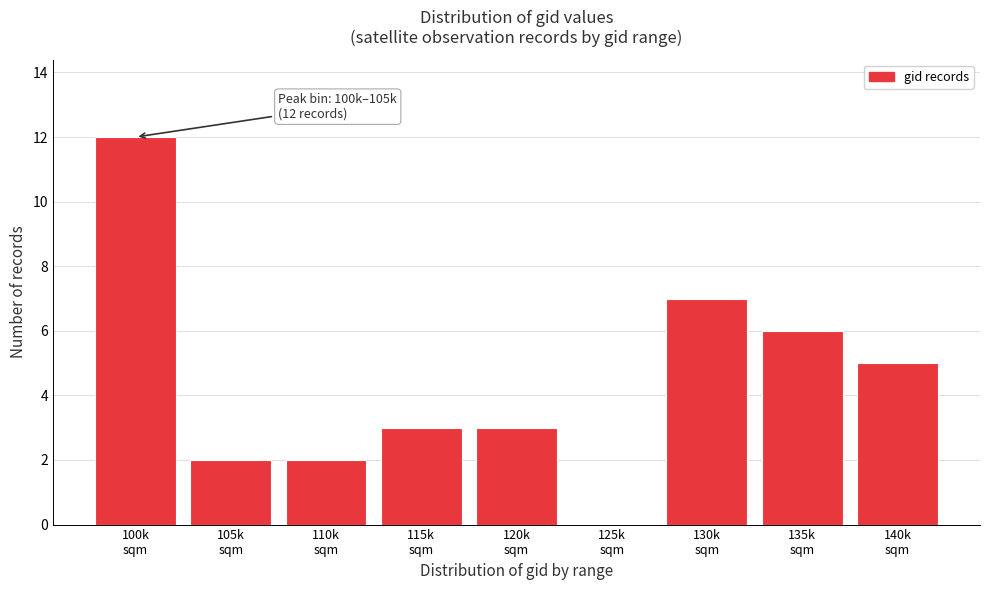

What is the maximum value shown in the chart?

12